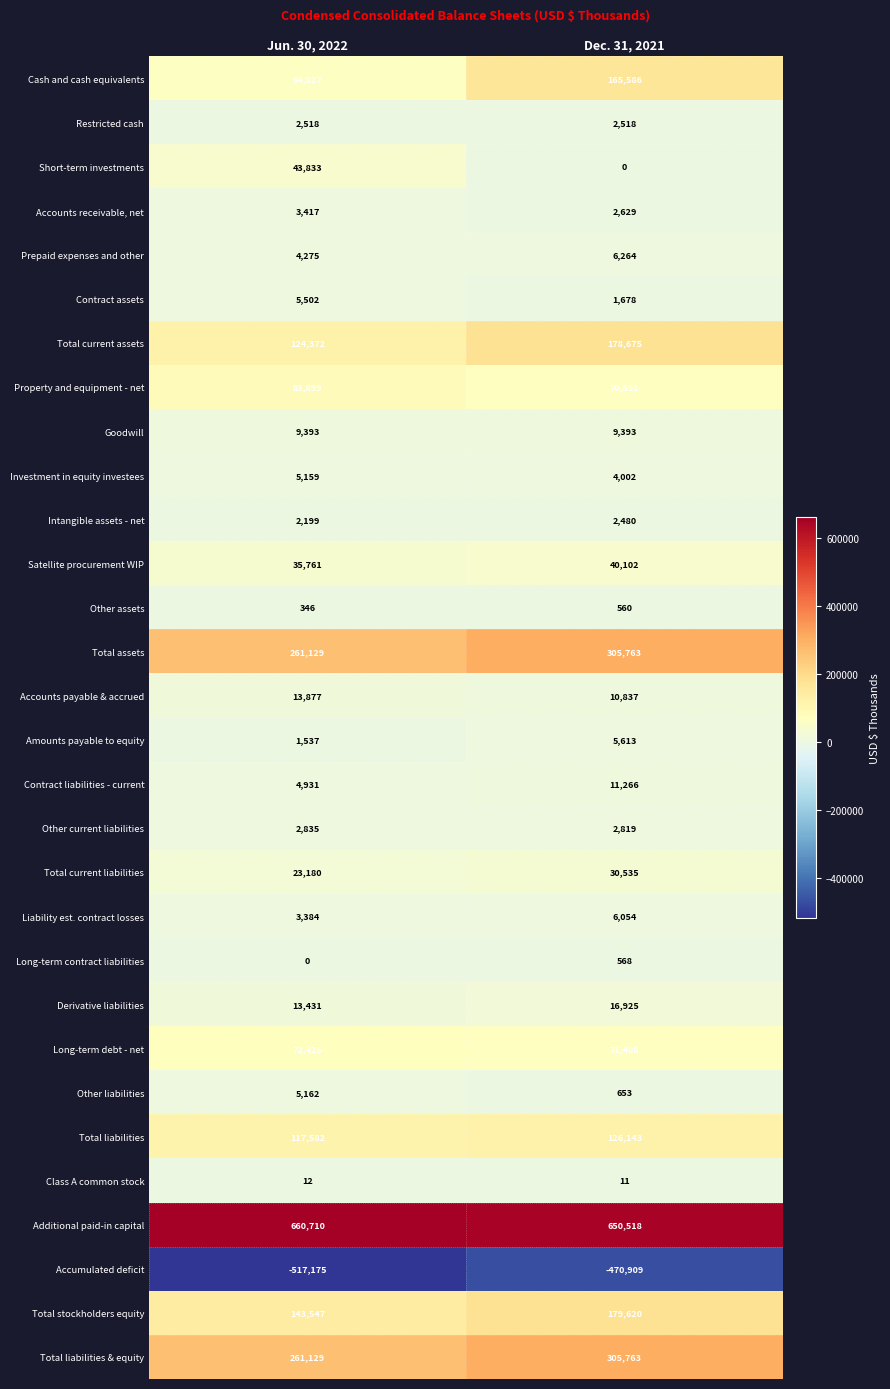

What is the total value across all series at Dec. 31, 2021?

1738025